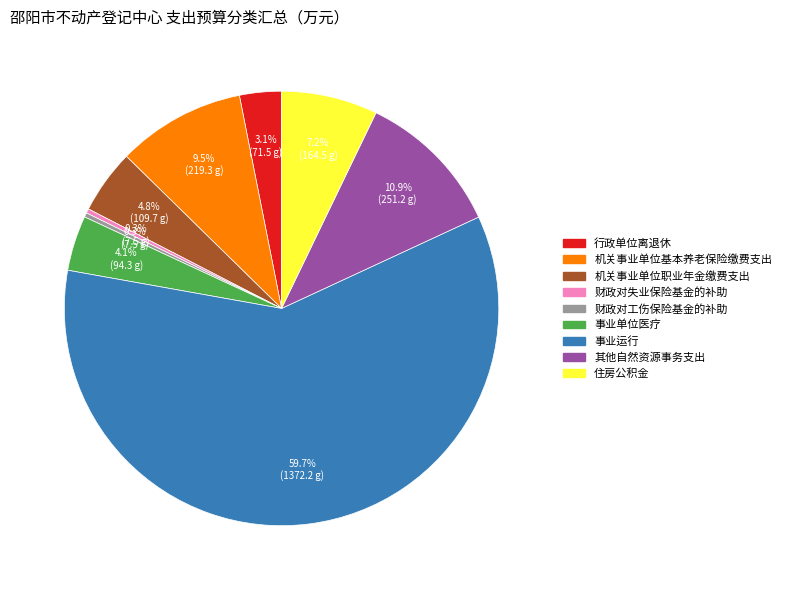

Is the sum of 机关事业单位基本养老保险缴费支出 and 行政单位离退休 greater than half?

No